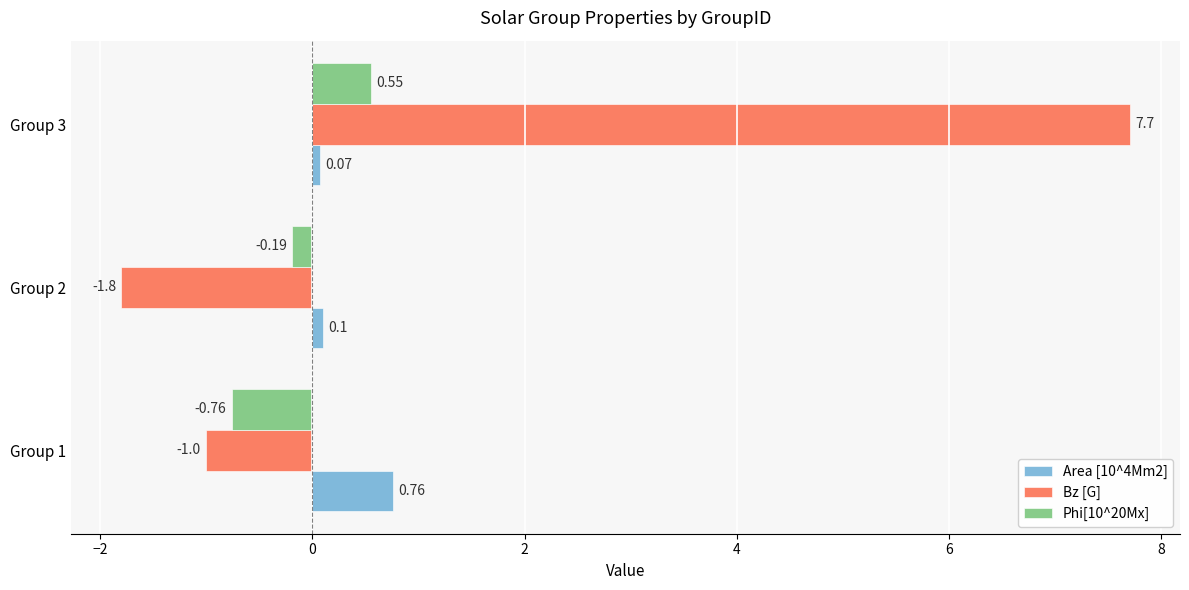

List the series in order of their overall mean, highest first.

Bz [G], Area [10^4Mm2], Phi[10^20Mx]